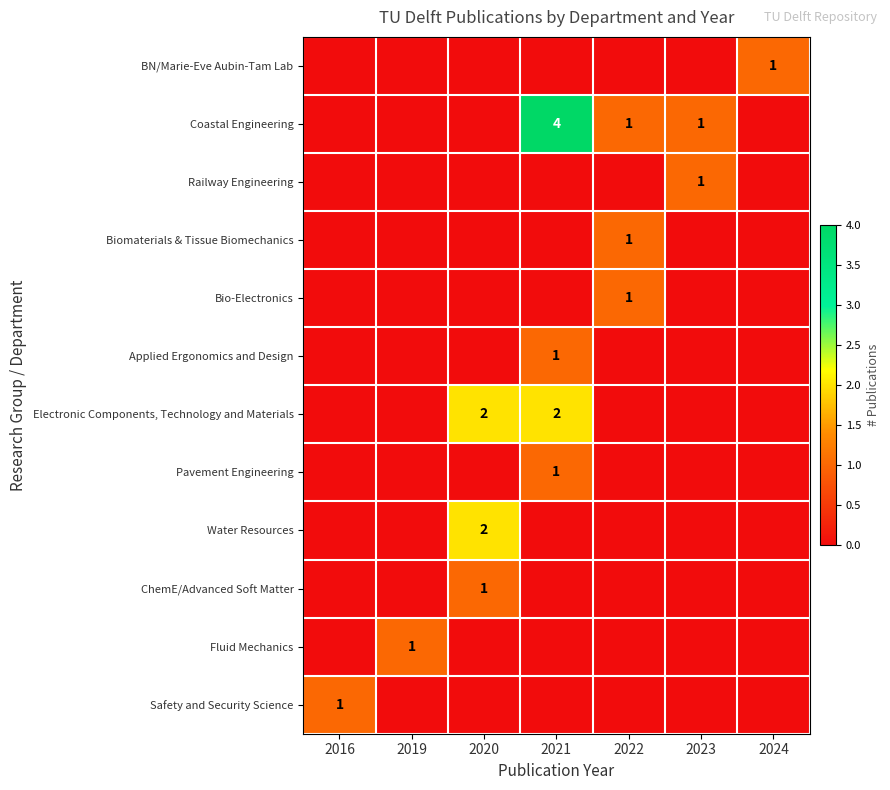

Is the value of Water Resources at 2020 greater than the value of Safety and Security Science at 2016?

Yes